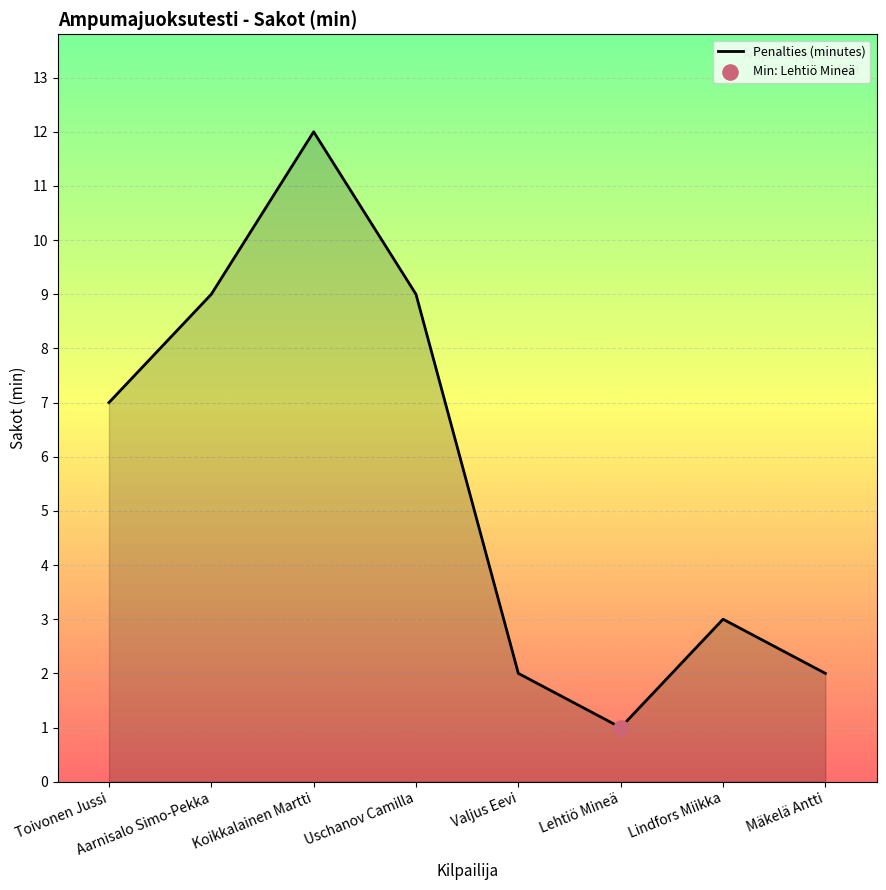

Approximately how many times larger is the value at Lehtiö Mineä compared to Koikkalainen Martti?

0.1